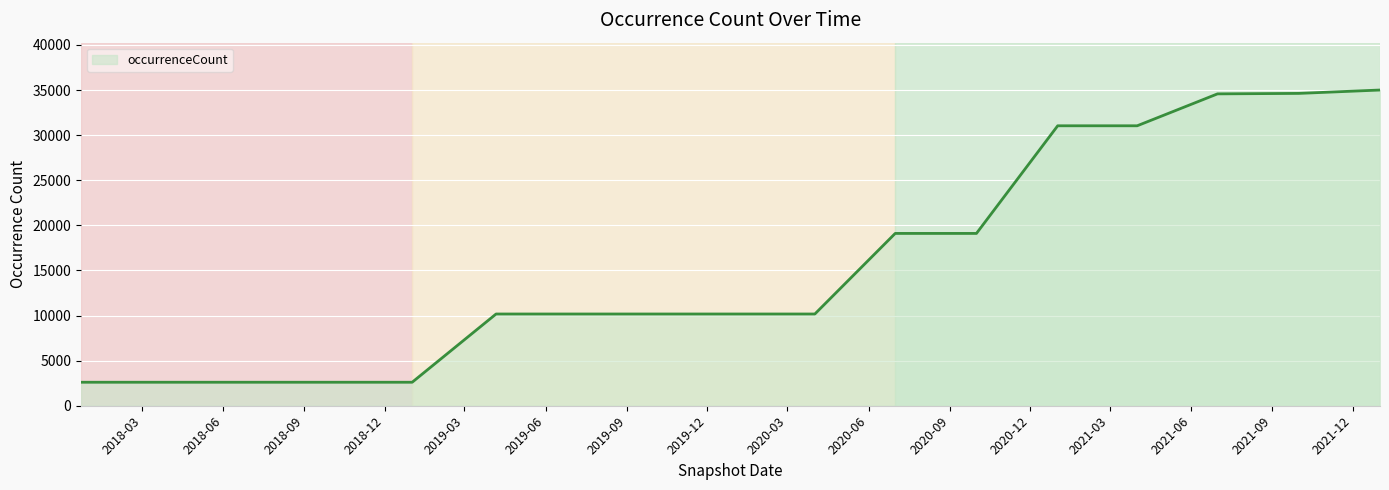

What is the greatest value displayed?

35002